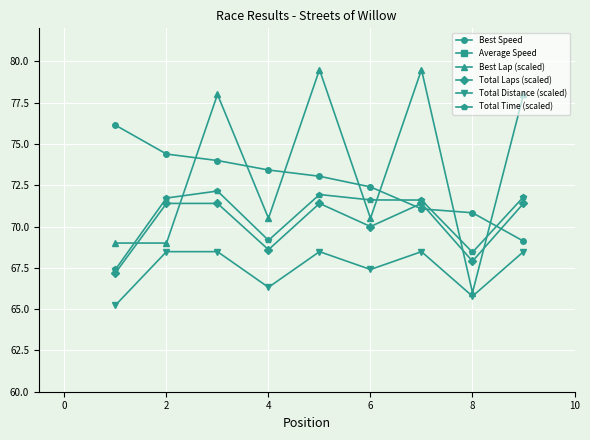

The Total Time (scaled) series shows 26.8 at 8. True or false?

False